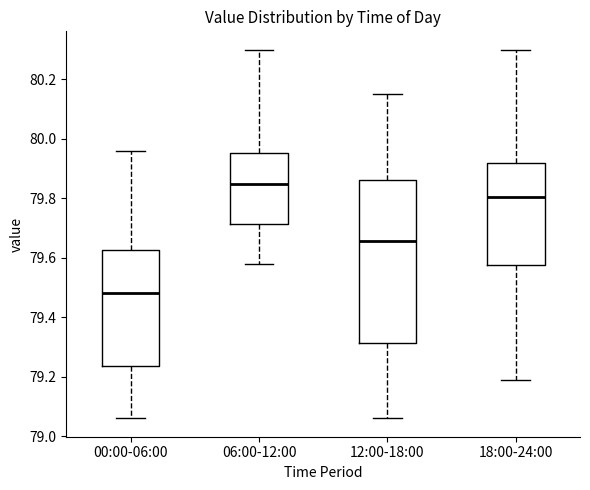

Which box has the highest median line?

06:00-12:00